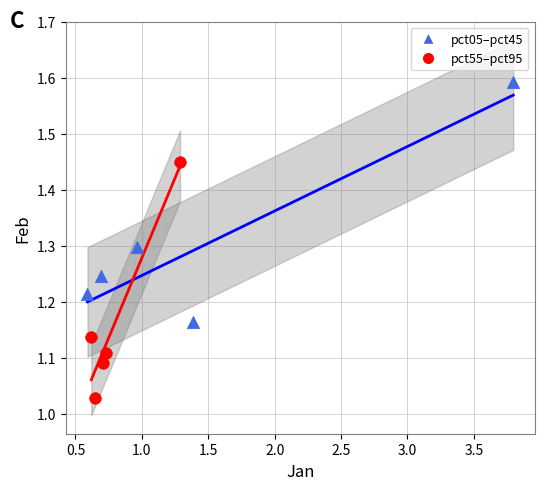

What are all the series names shown in the legend?

pct05–pct45, pct55–pct95